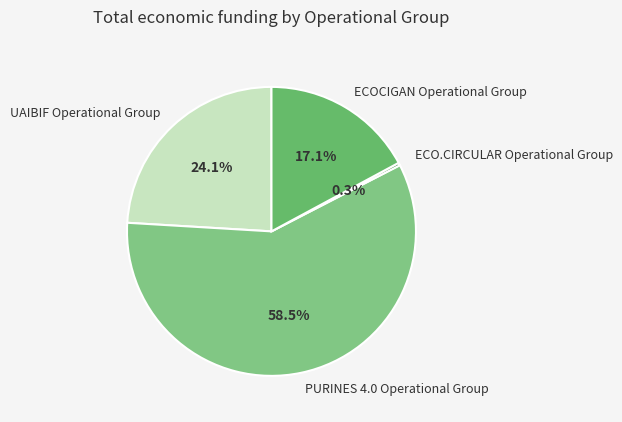

Is it true that ECOCIGAN Operational Group is 17% of the pie?

True